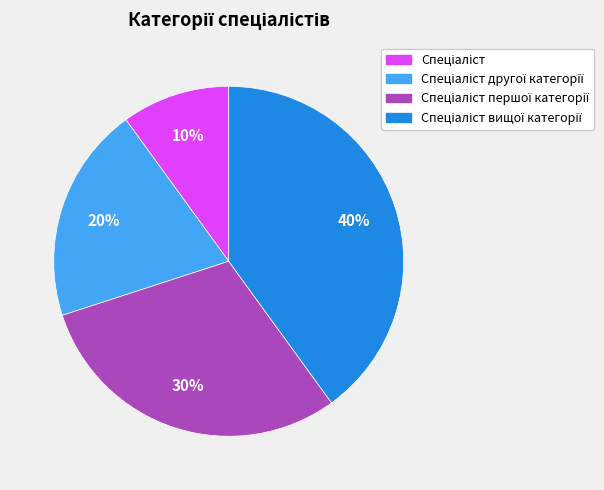

Is there any slice that represents more than half of the pie?

No